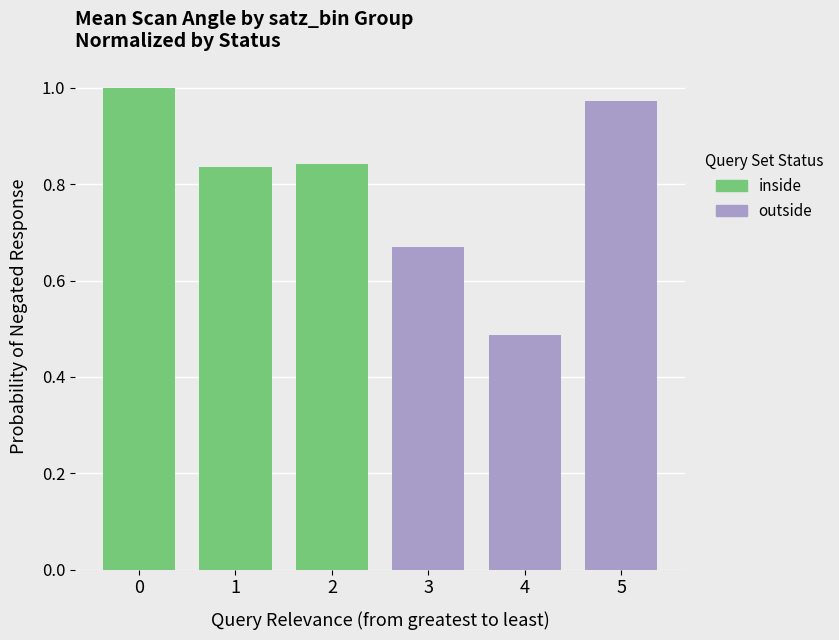

Between 2 and 1, which is larger?

2